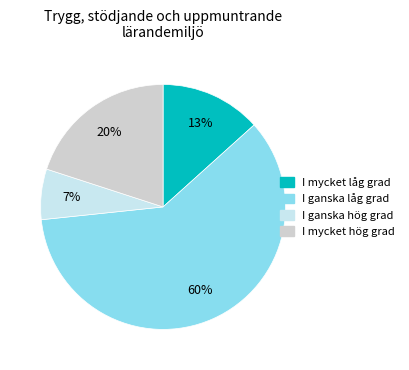

To the nearest percent, what is the average slice percentage?

25%